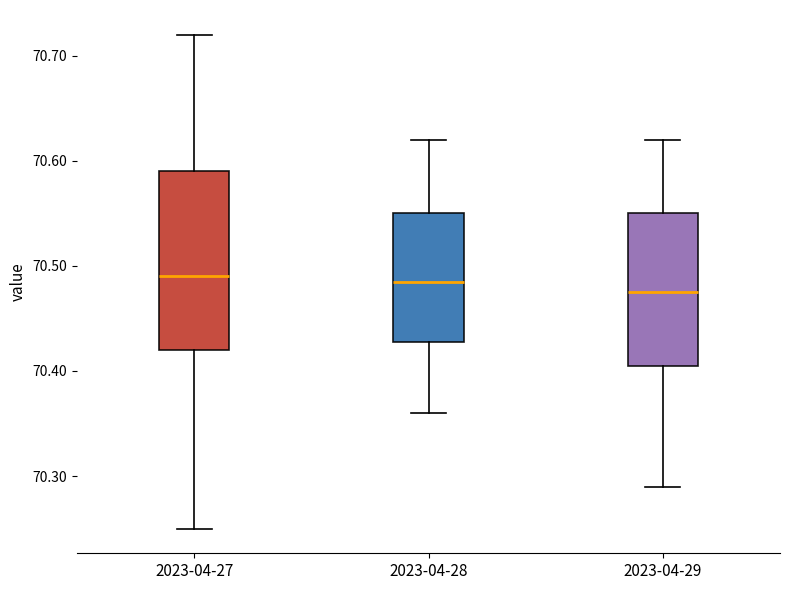

Which box has the lowest median line?

2023-04-29